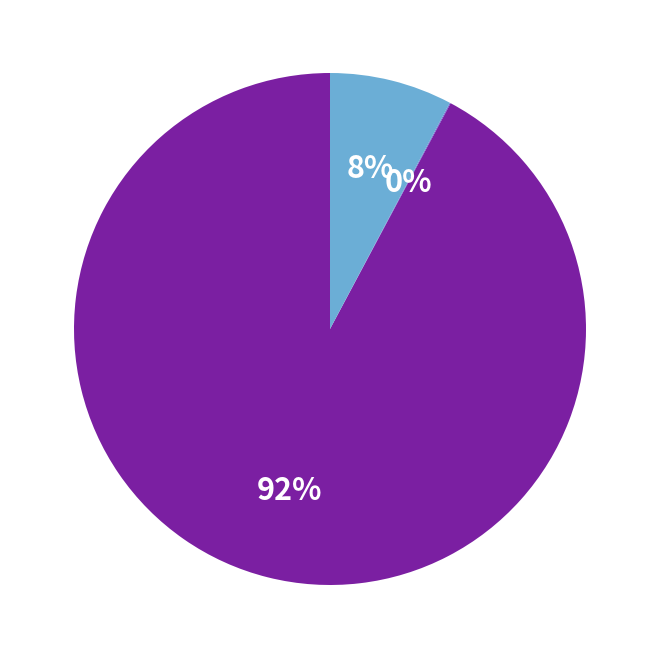

Does any single category account for the majority?

Yes